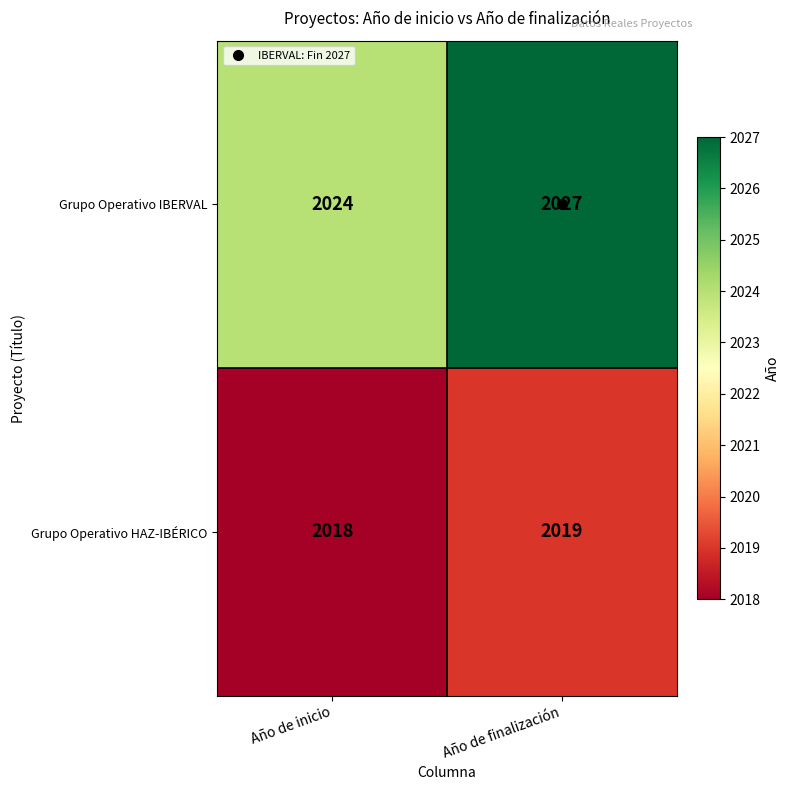

What is the difference between the maximum and minimum values in the Grupo Operativo IBERVAL series?

3